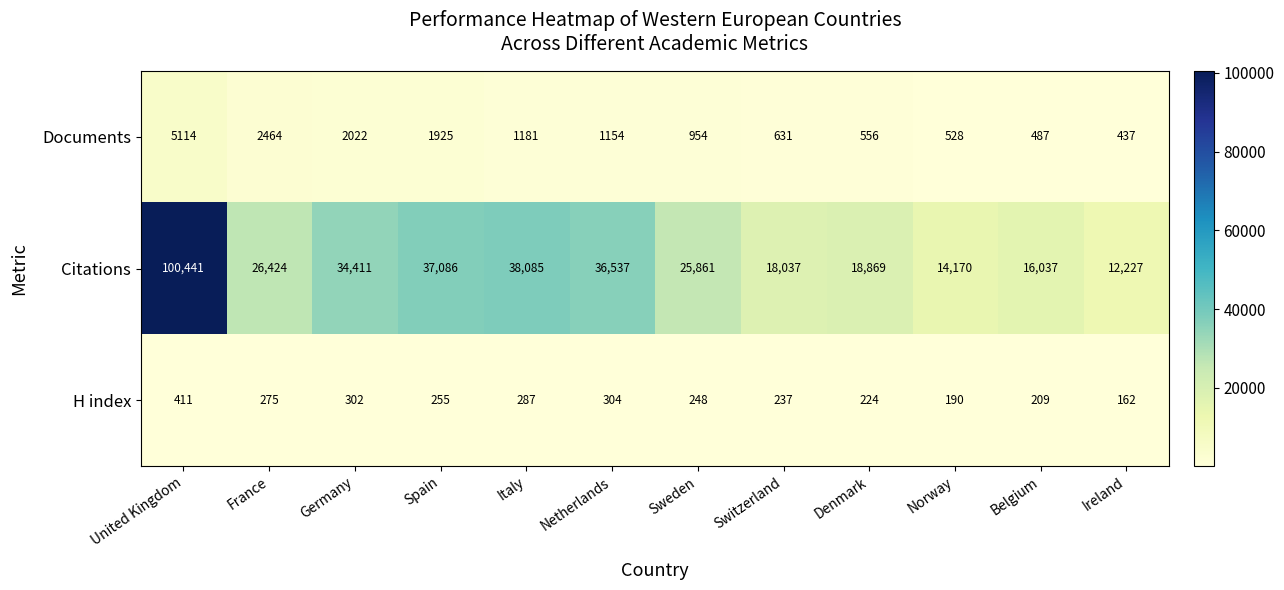

Between Spain and Italy, which series saw the biggest shift?

Citations